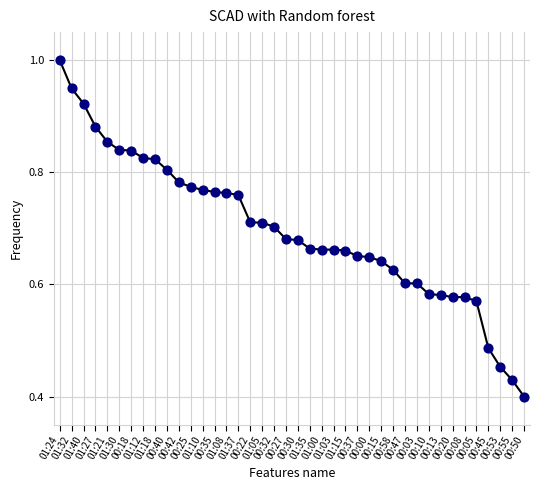

What is the change in value from 00:18 to 00:08?

-0.3